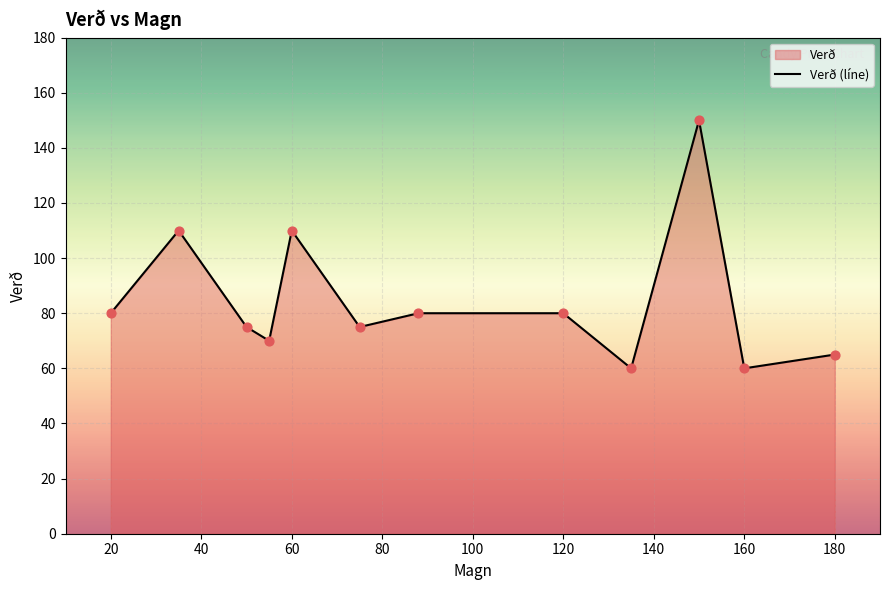

What is the ratio of the value at 120 to the value at 20?

1.0